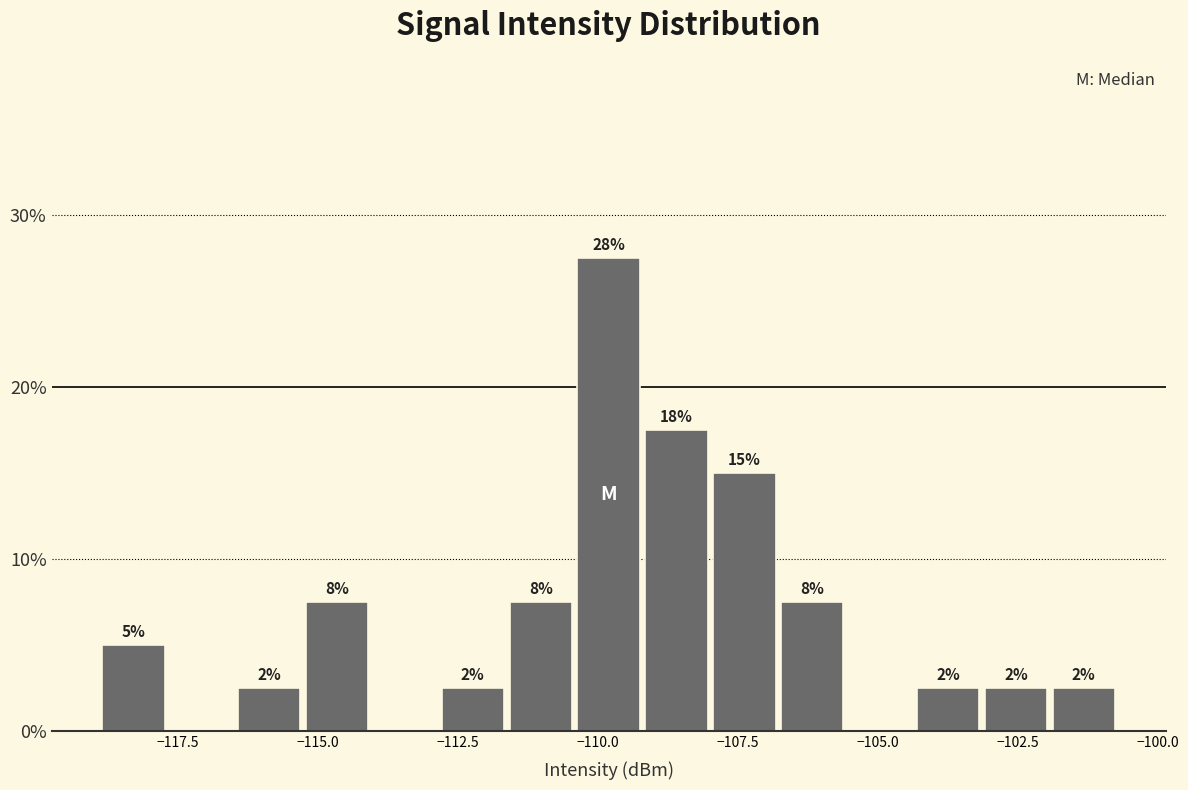

Around what value on the x-axis is the tallest bar? Give the approximate position of its centre, as read against the axis.

-110.0